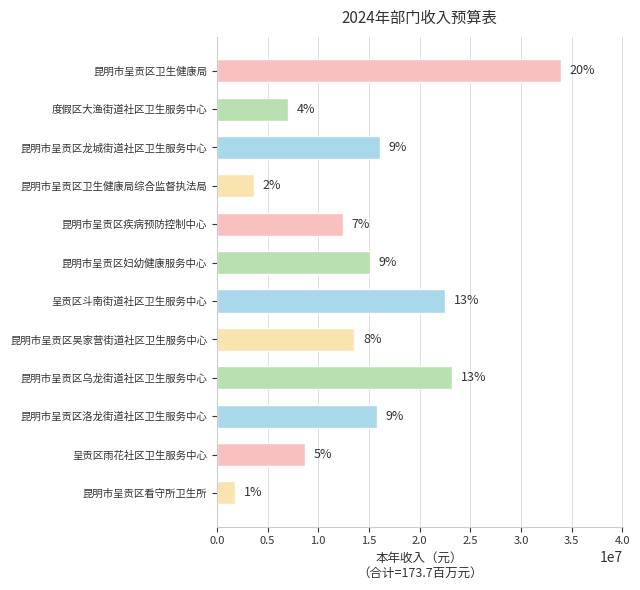

Are the bars horizontal?

Yes